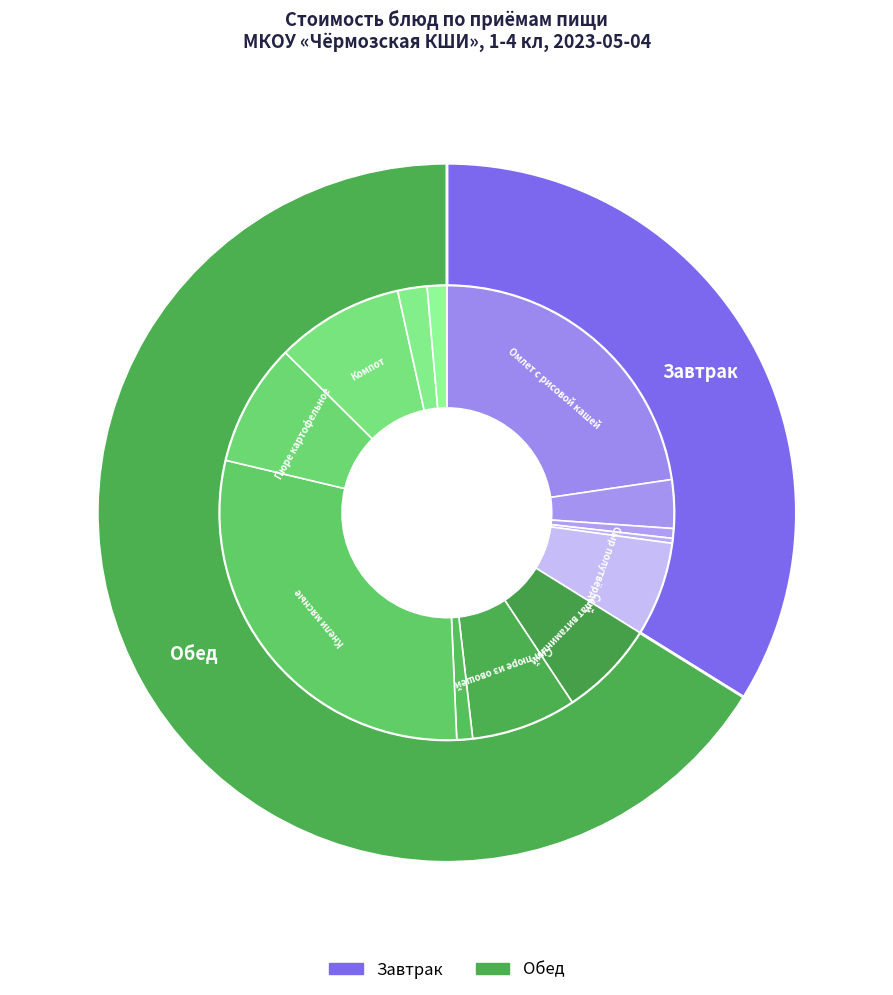

How many slices are in this pie chart?

13